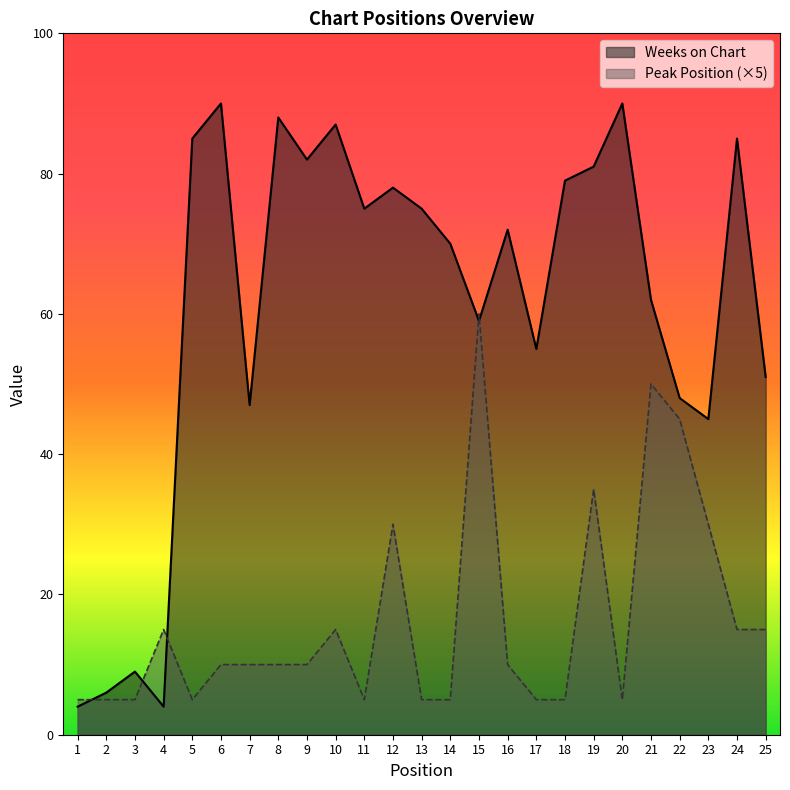

Does the chart display data point markers on the line(s)?

No